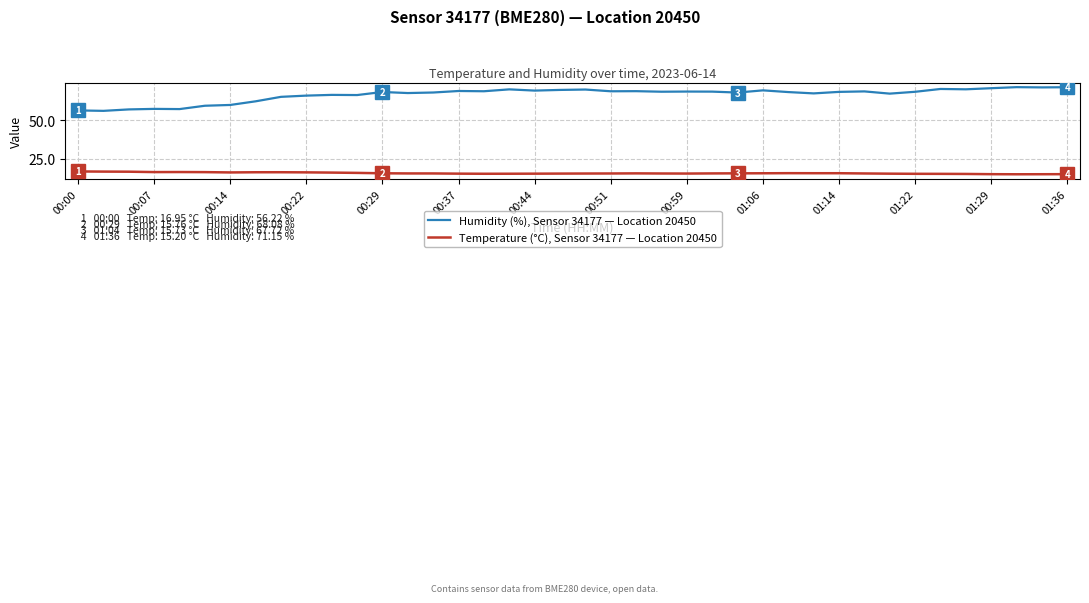

Rank the series by their maximum value, from lowest to highest.

Temperature (°C), Sensor 34177 — Location 20450, Humidity (%), Sensor 34177 — Location 20450